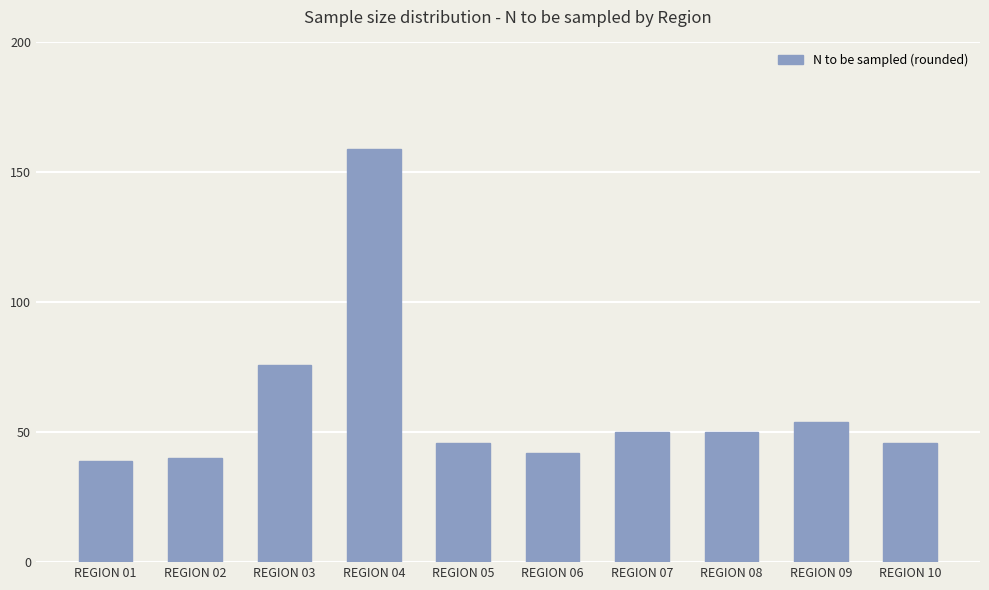

At which label is the value closest to 99?

REGION 03